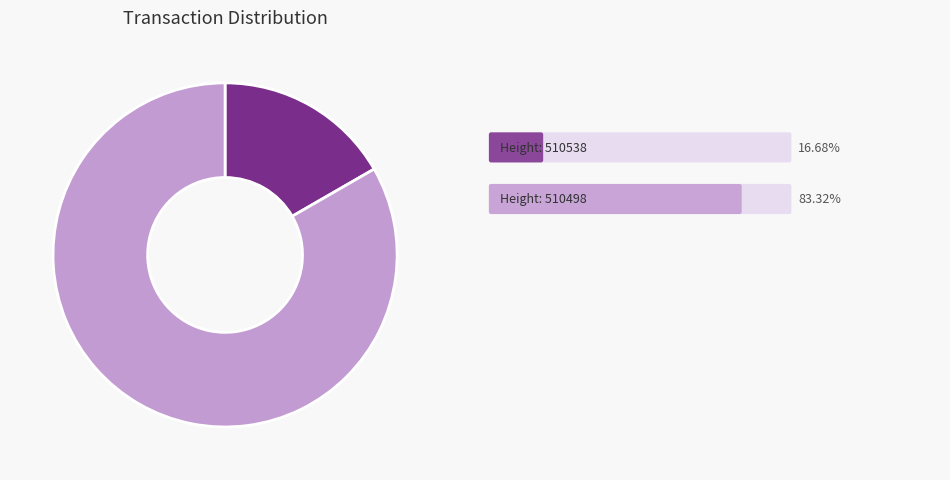

Is there any slice that represents more than half of the pie?

Yes